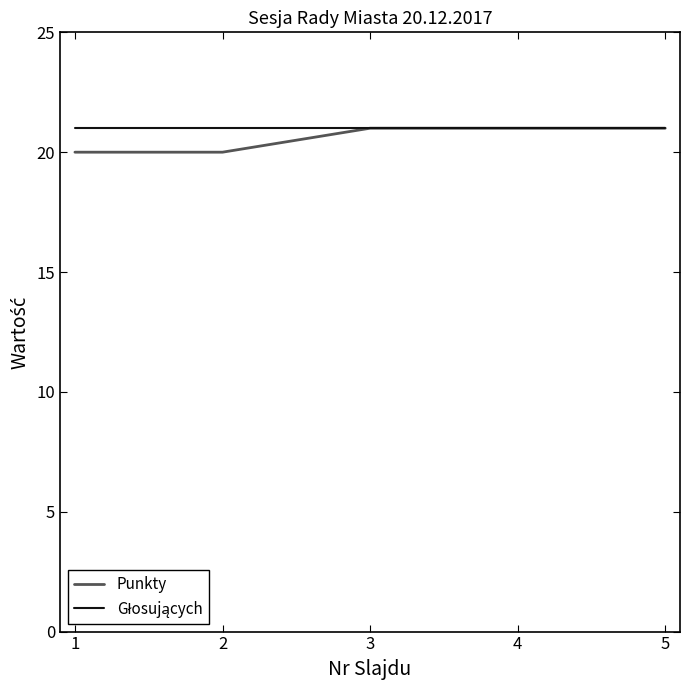

How many lines are shown in the chart?

2